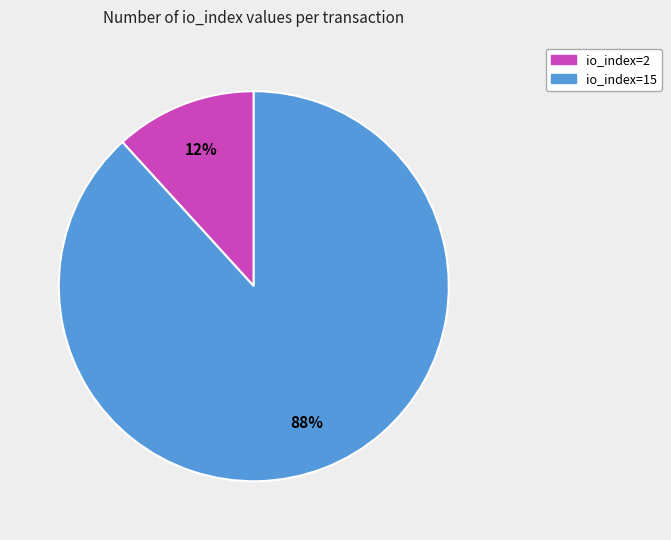

Count the number of slices in the pie.

2